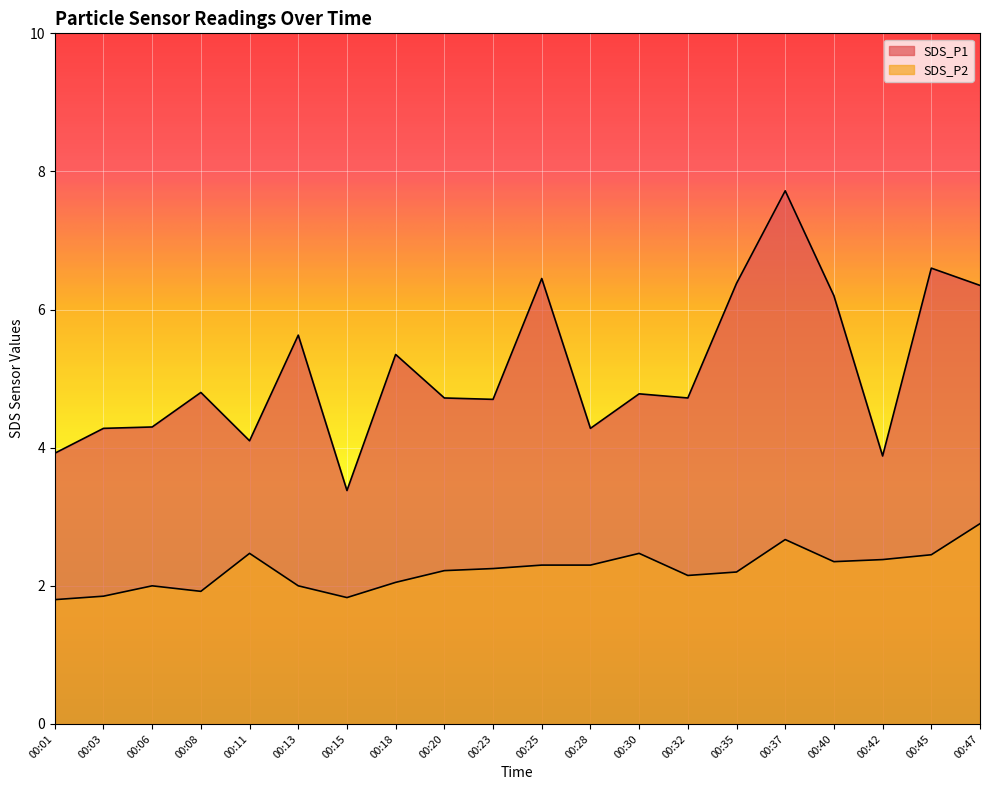

What is the sum of the SDS_P1 values at 00:03 and 00:15?

7.7